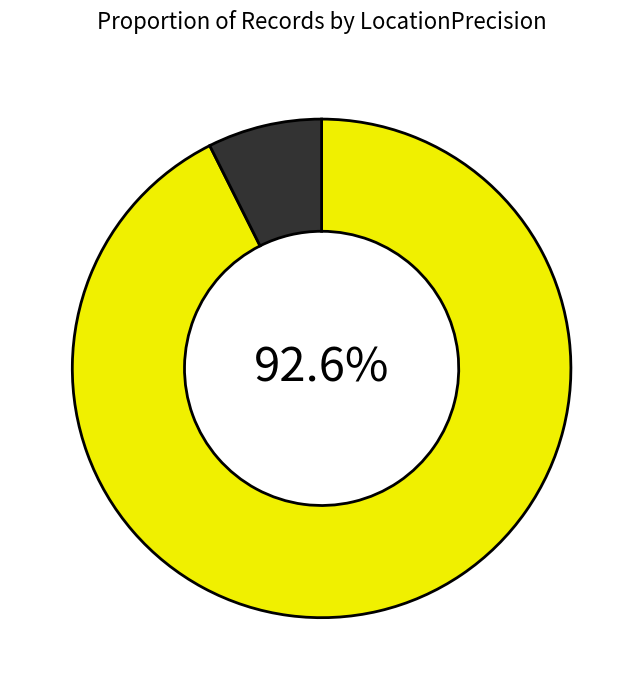

Is there any slice that represents more than half of the pie?

Yes